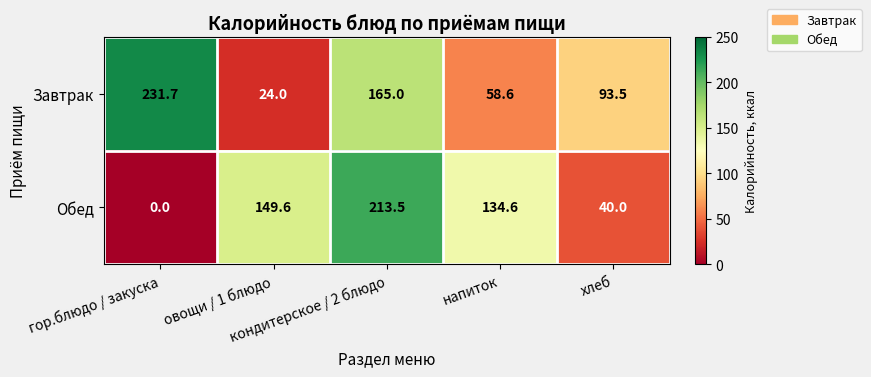

What is the difference between the maximum and minimum values in the Обед series?

213.5